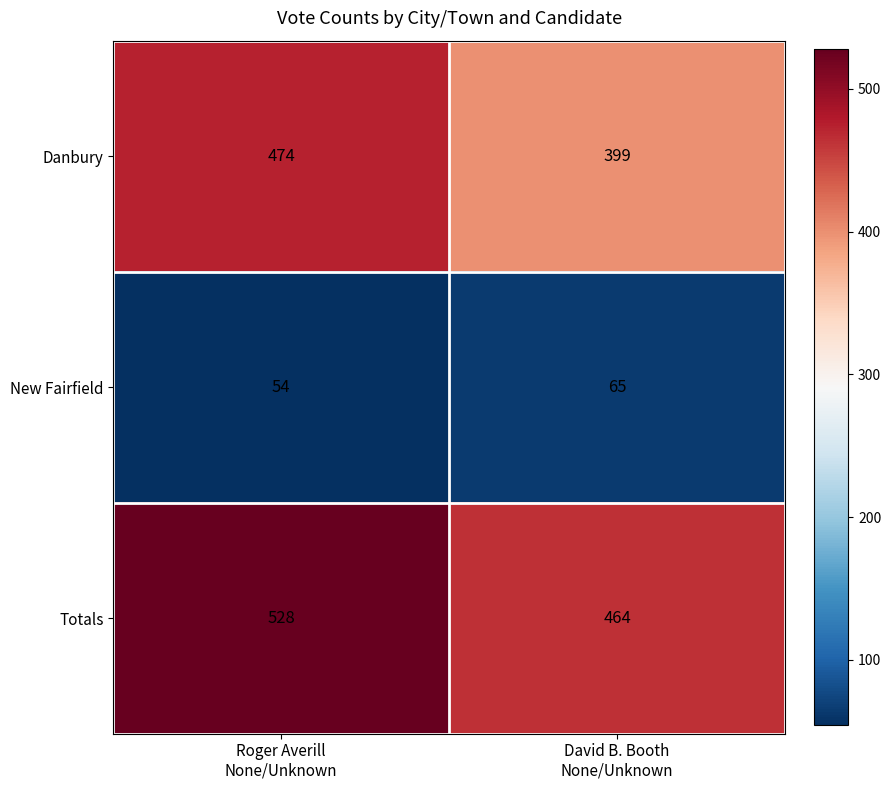

How many data points in New Fairfield are less than 65?

1